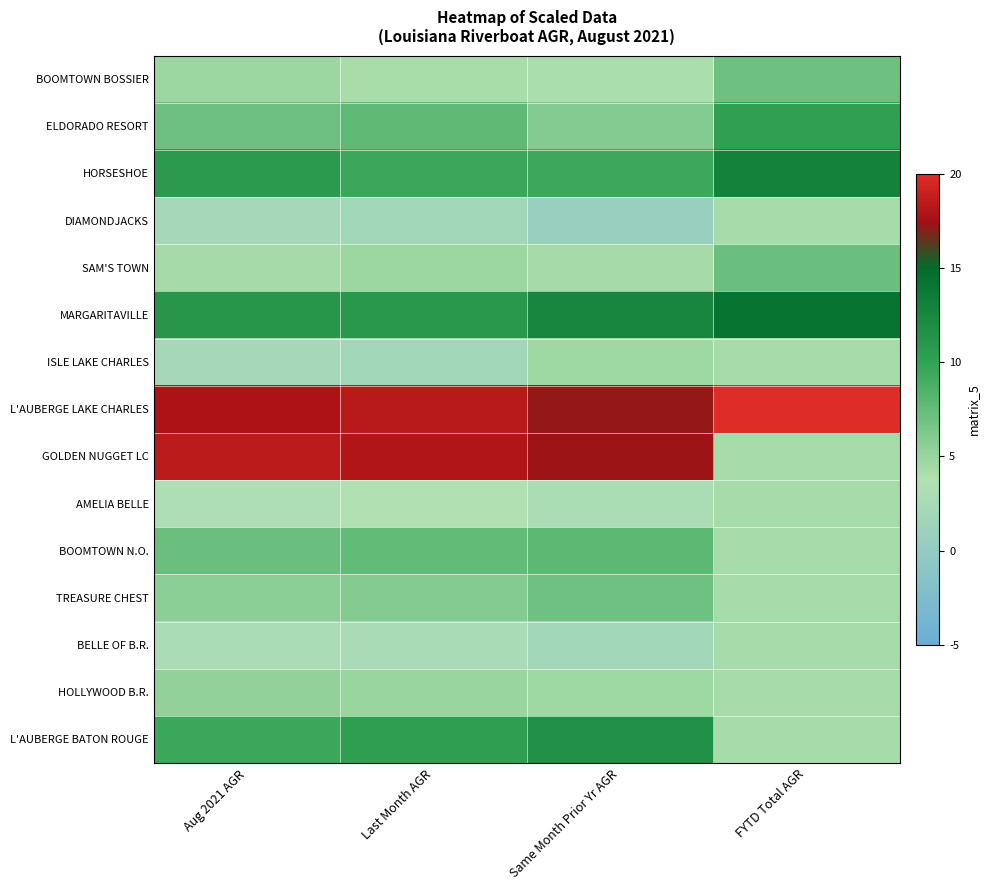

Rank the series by their maximum value, from lowest to highest.

AMELIA BELLE, BELLE OF B.R., DIAMONDJACKS, ISLE LAKE CHARLES, HOLLYWOOD B.R., TREASURE CHEST, BOOMTOWN BOSSIER, SAM'S TOWN, BOOMTOWN N.O., ELDORADO RESORT, L'AUBERGE BATON ROUGE, HORSESHOE, MARGARITAVILLE, GOLDEN NUGGET LC, L'AUBERGE LAKE CHARLES